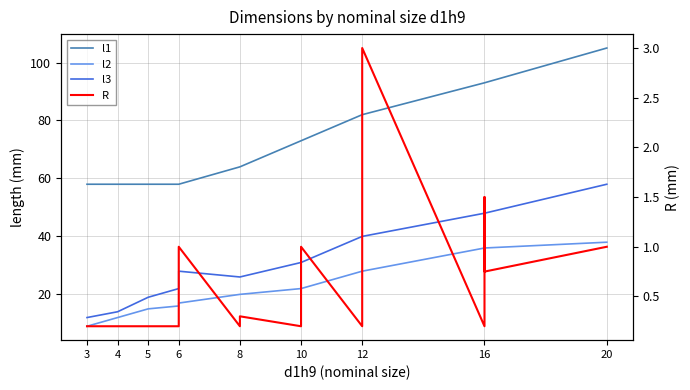

What is the difference between the maximum and minimum values in the l3 series?

46.0